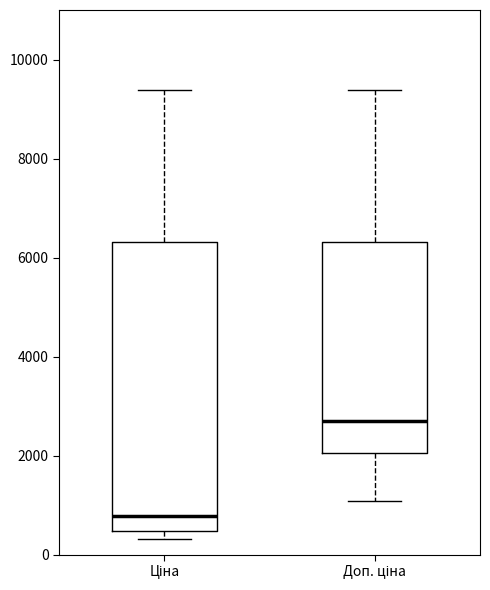

Reading left to right, transcribe this box plot: for each box, give where its median line is, the range the box spans, and where its two whiskers end, as read against the y-axis. The values are not printed on the chart, so give them approximately, as read against the axis.

Ціна: median 800, box 400 to 6400, whiskers 400 (just below the box's lower edge) to 9400
Доп. ціна: median 2800, box 2000 to 6400, whiskers 1000 to 9400